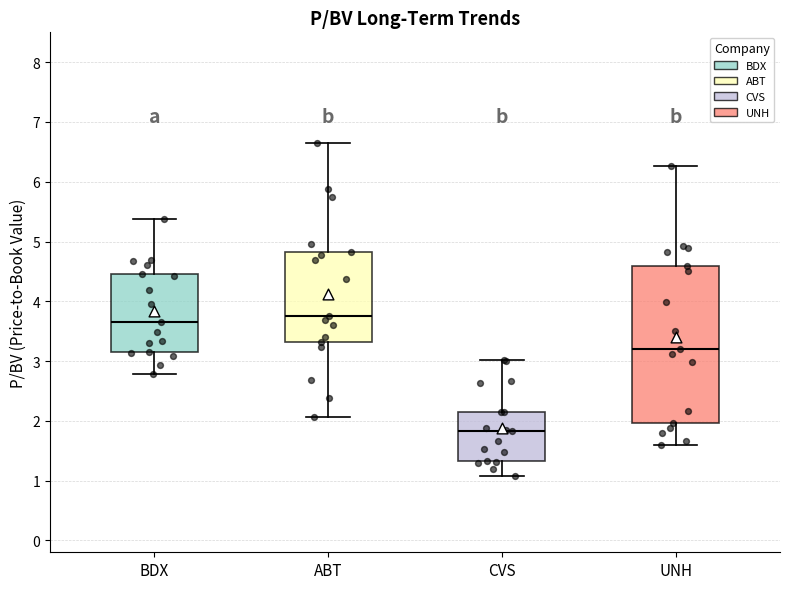

Which box has the lowest median line?

CVS